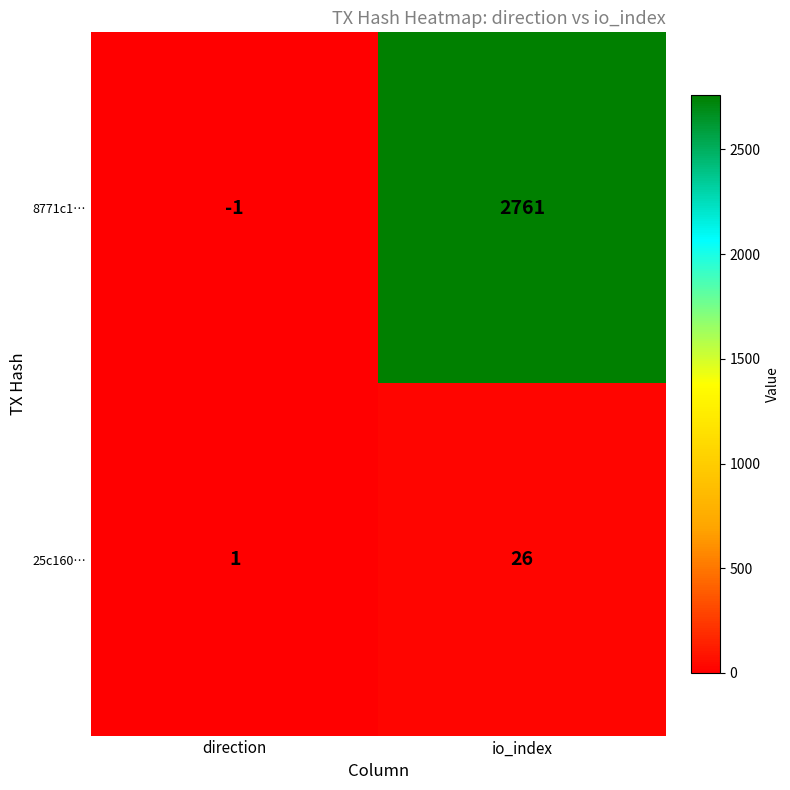

Rank the series by their average value, from highest to lowest.

8771c1…, 25c160…